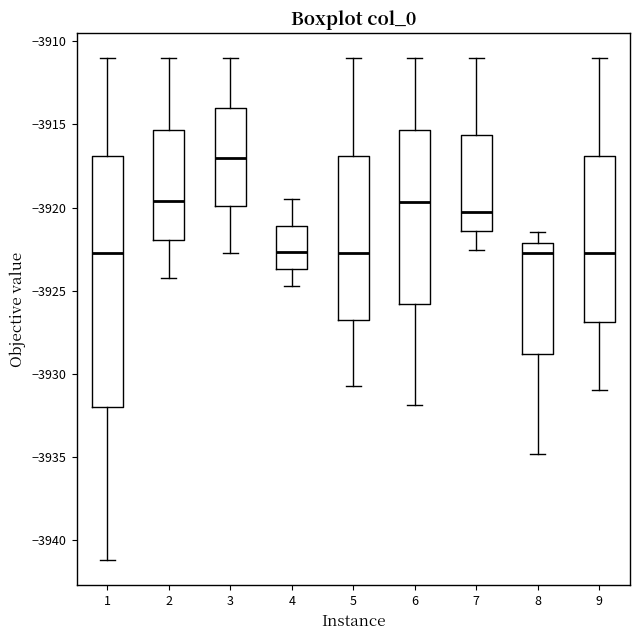

Which box has the highest median line?

3